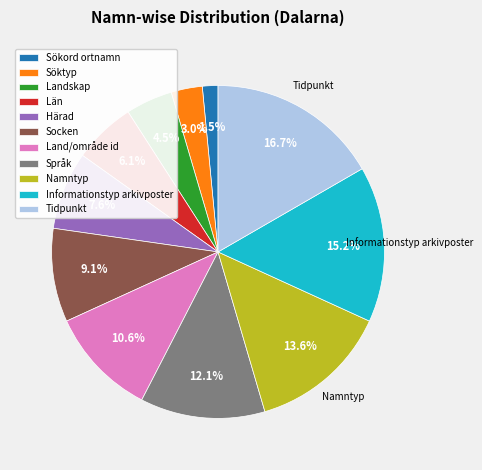

Which category has the smallest portion of the pie?

Sökord ortnamn